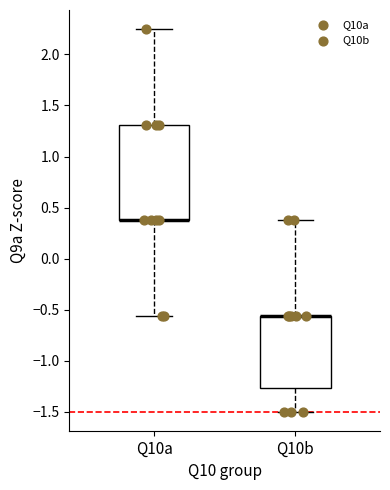

Where is the lower edge of the box for Q10b on the y-axis? The values are not printed on the chart, so give them approximately, as read against the axis.

-1.25